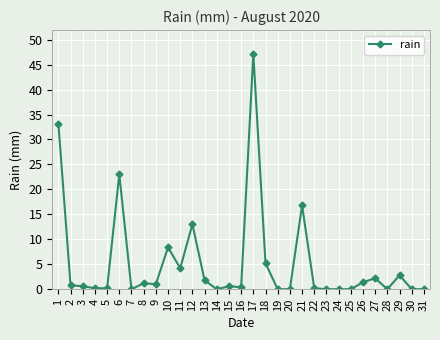

Is it true that the value at 12 is 13.0?

True